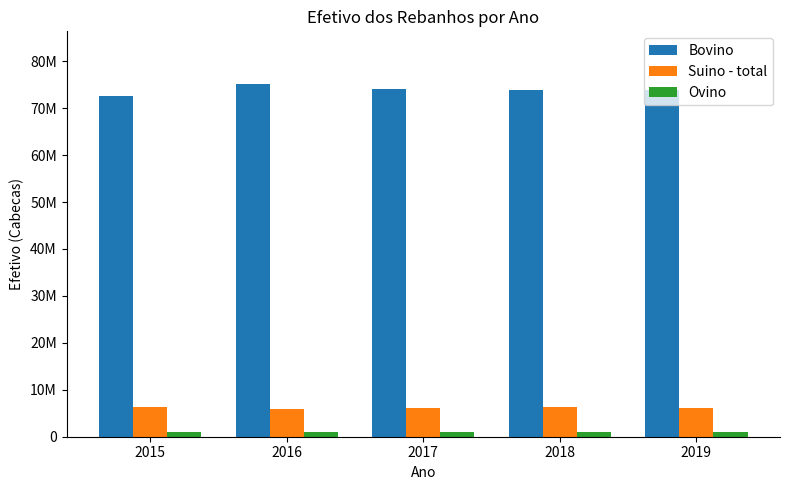

Which series has the widest spread of values?

Bovino